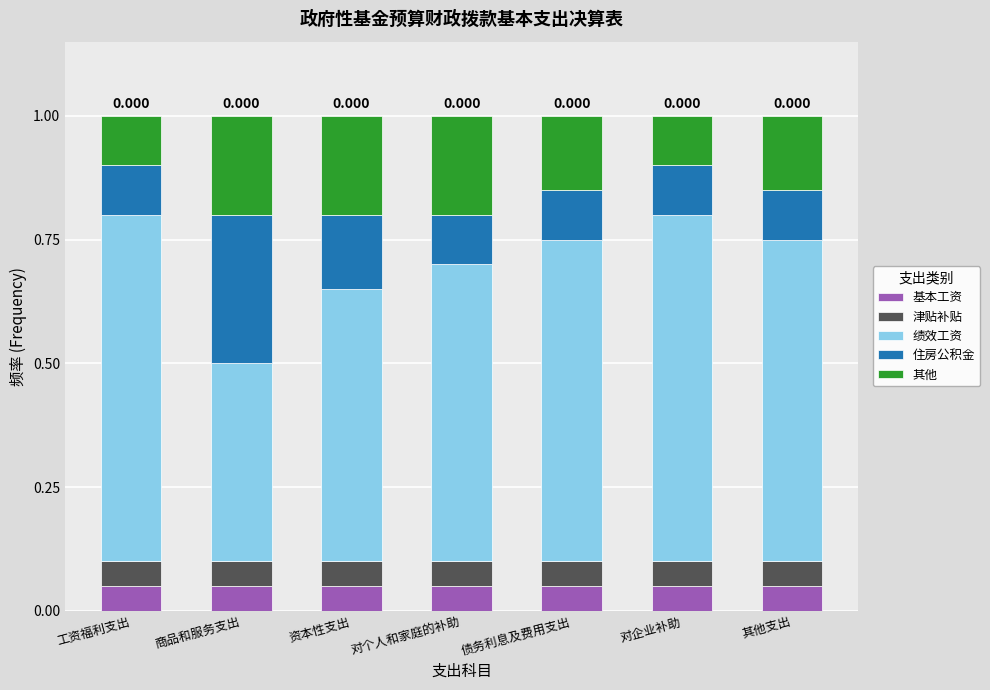

List the series in order of their peak value, lowest first.

基本工资, 津贴补贴, 其他, 住房公积金, 绩效工资